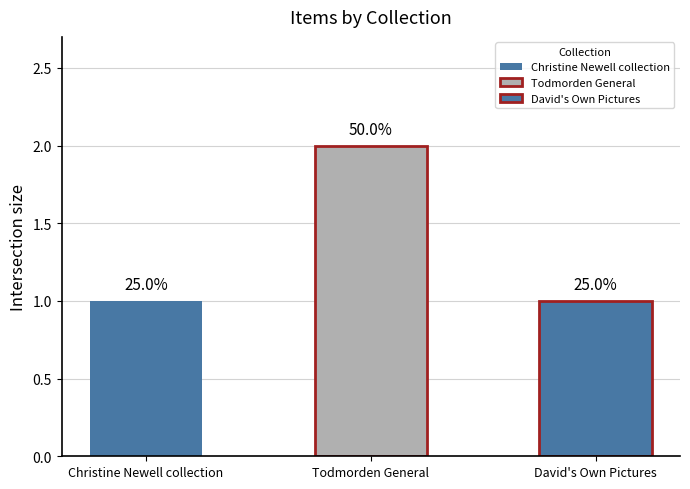

What is the lowest value of the public series?

1